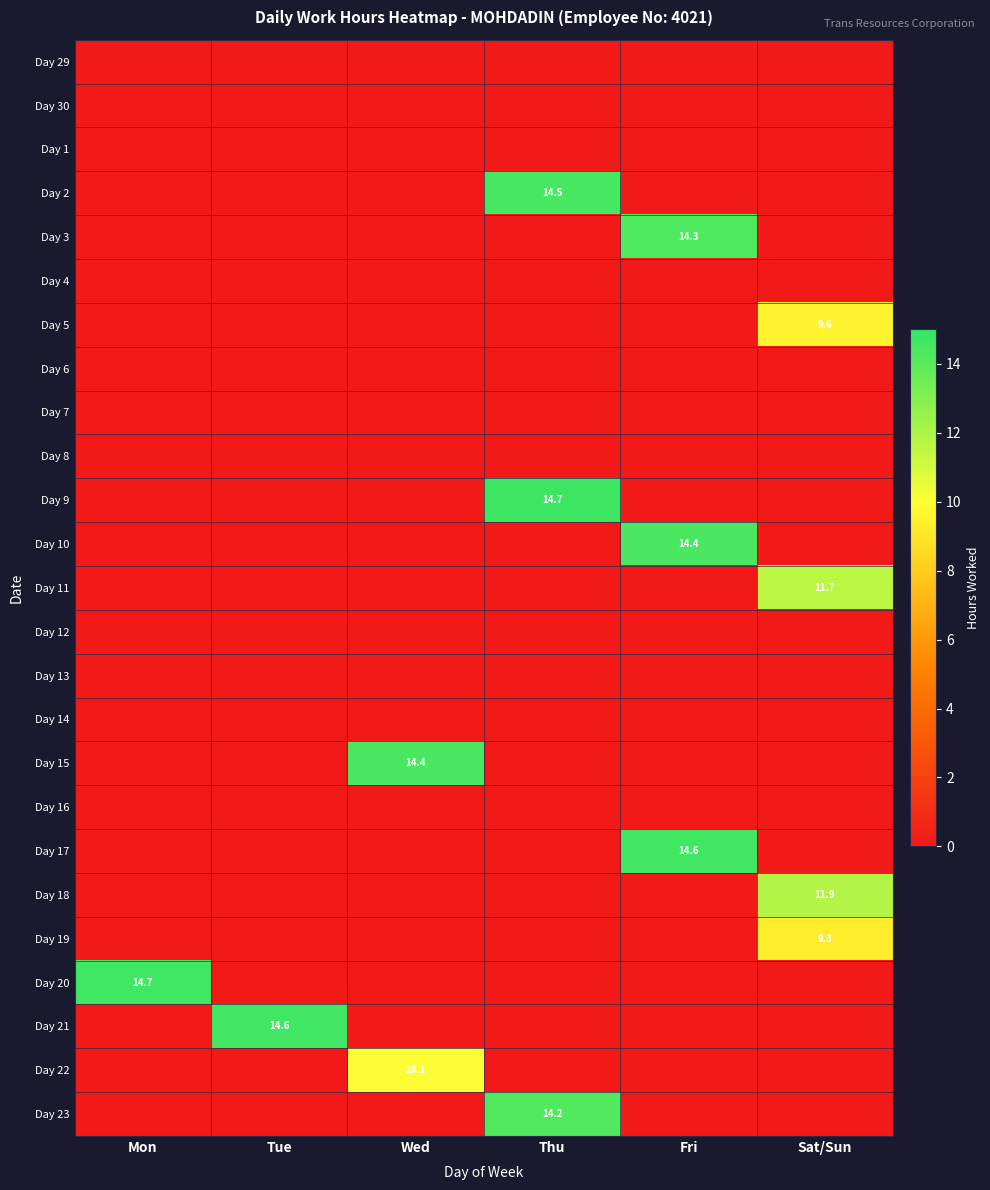

At how many categories does at least one series exceed 14?

5